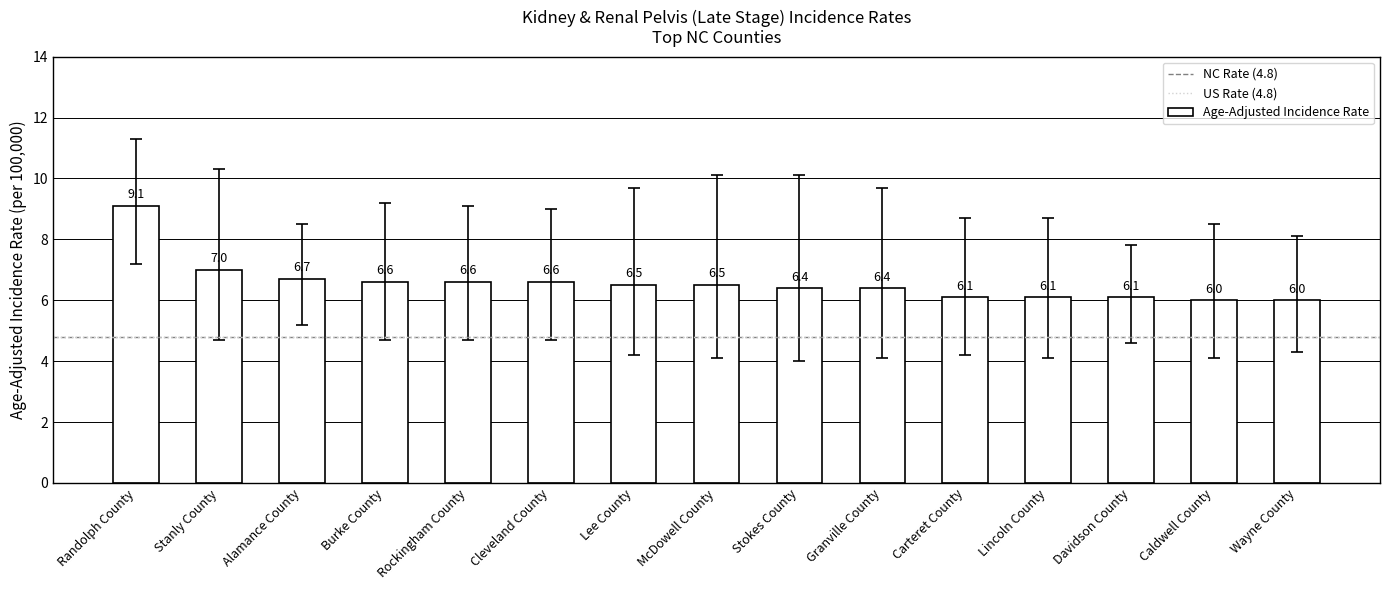

What is the difference between the second highest and second lowest values?

1.0